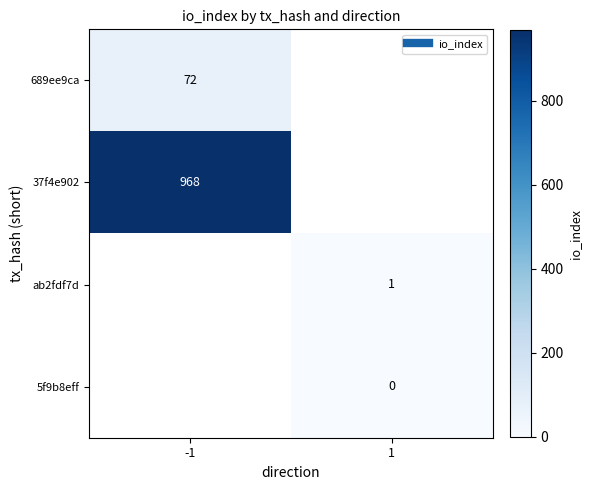

List the series in order of their peak value, highest first.

37f4e902, ab2fdf7d, 5f9b8eff, 689ee9ca